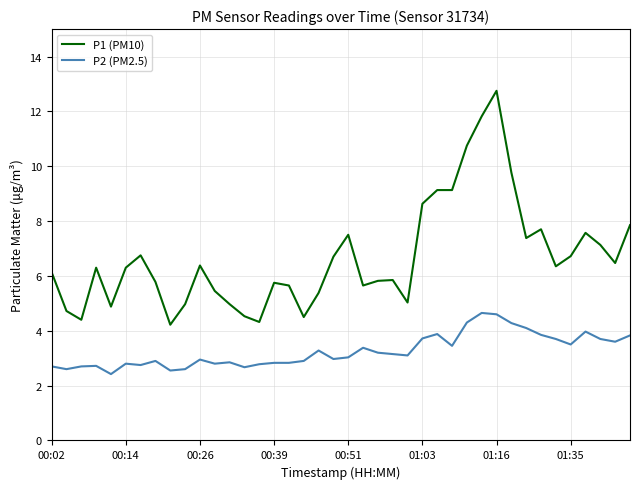

Which series has the largest total across all categories?

P1 (PM10)